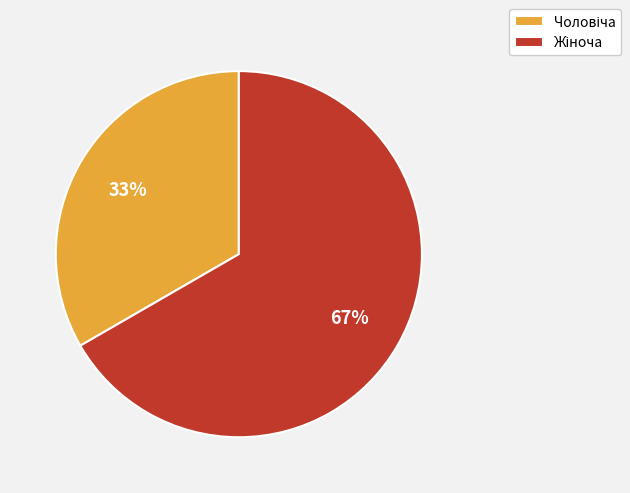

Is there any slice that represents more than half of the pie?

Yes